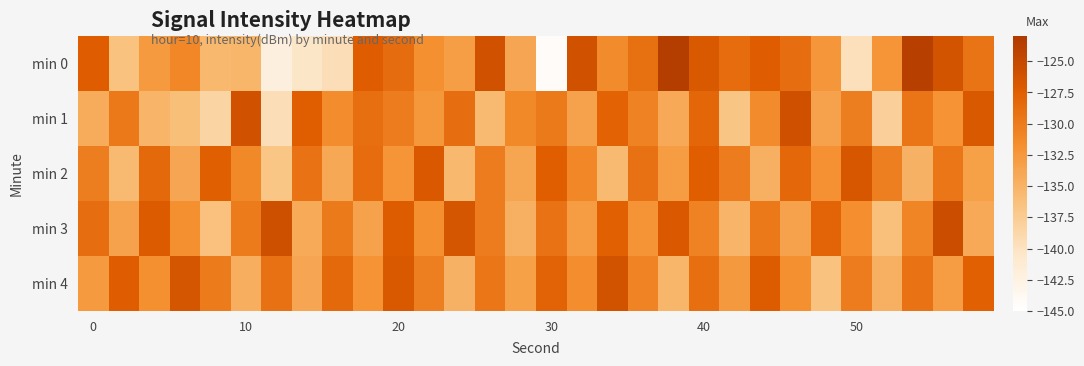

At which category is the sum across all series the highest?

40